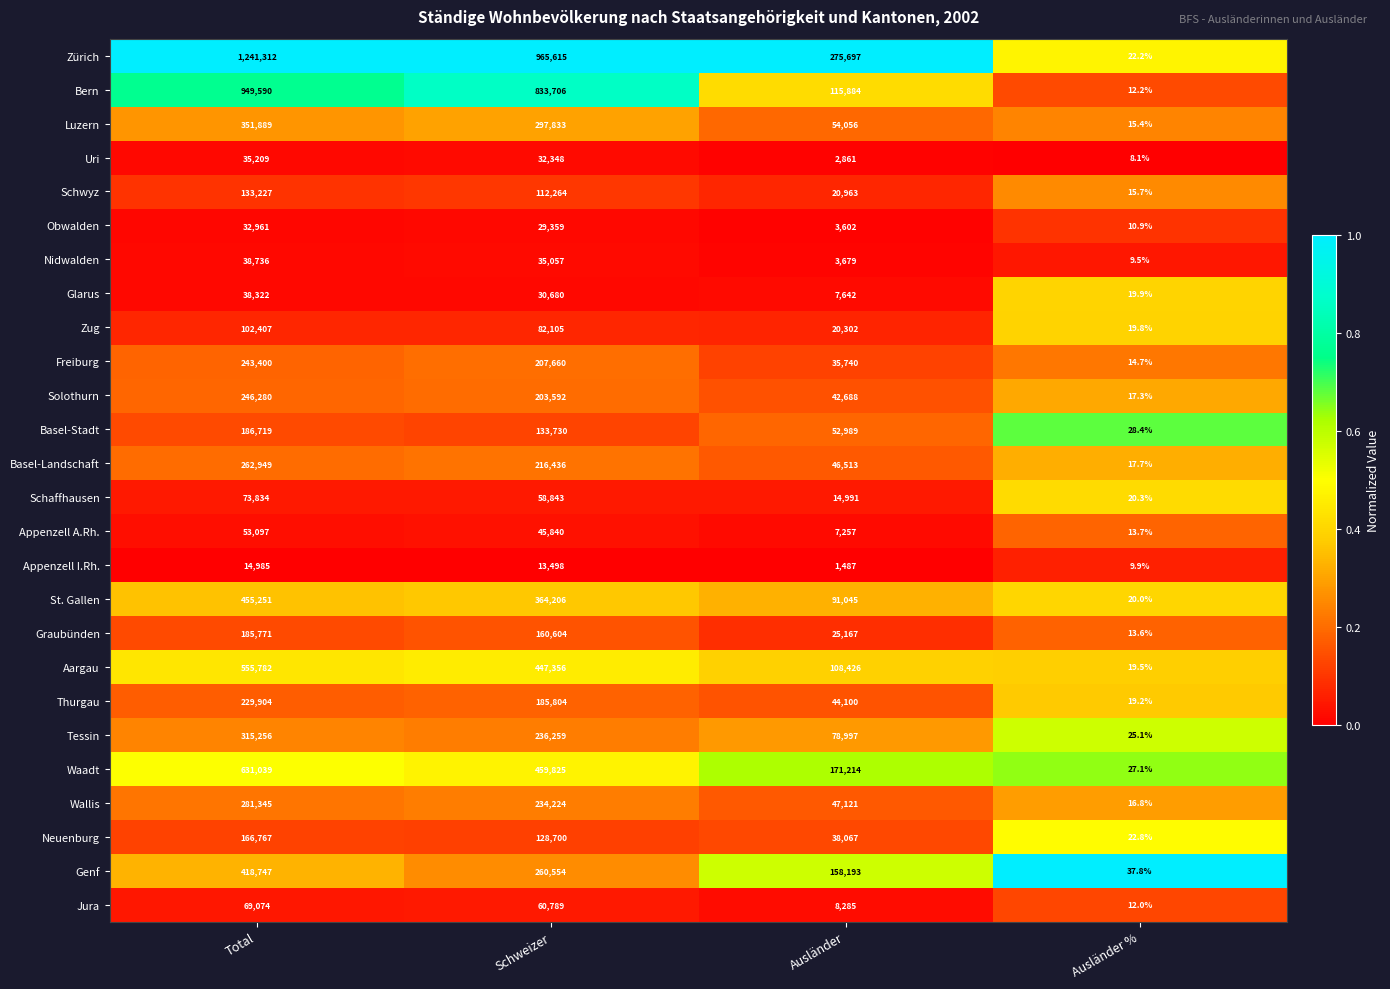

What is the greatest value displayed?

1241312.0